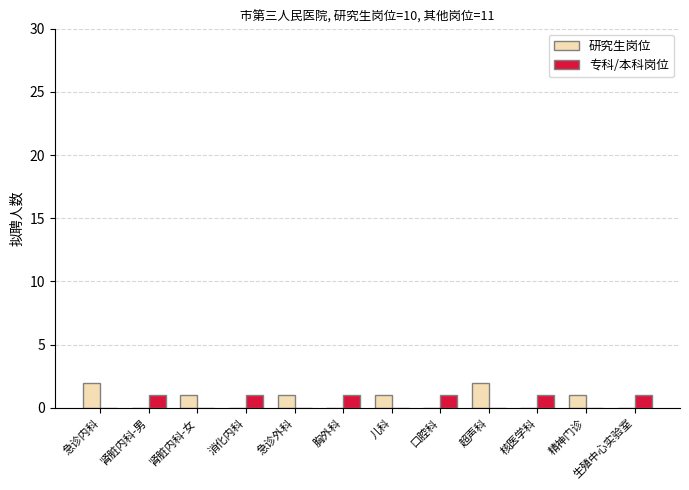

Is the value of 专科/本科岗位 at 肾脏内科-男 greater than the value of 研究生岗位 at 胸外科?

Yes